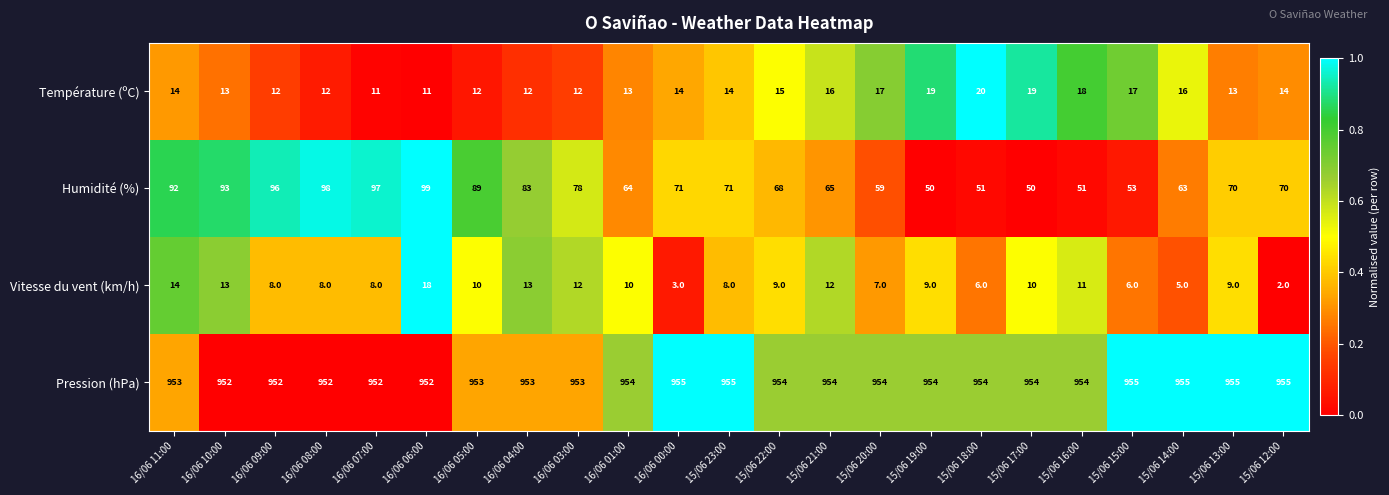

Which series has the largest total across all categories?

Pression (hPa)